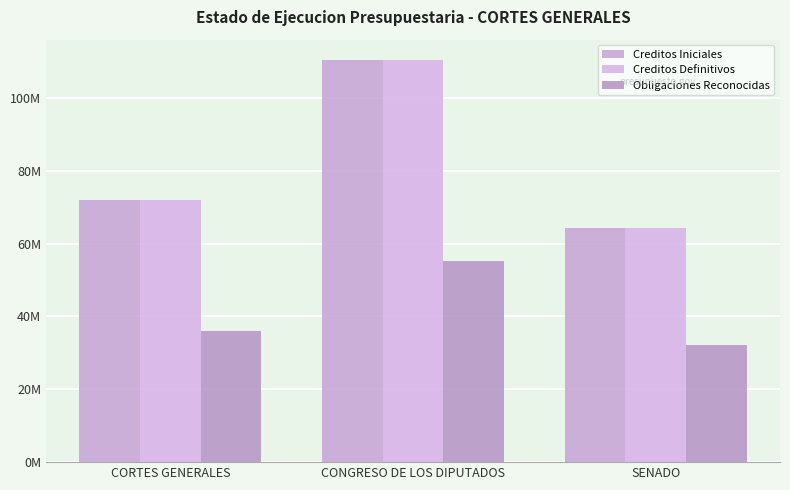

At which label does Creditos Definitivos reach its peak?

CONGRESO DE LOS DIPUTADOS